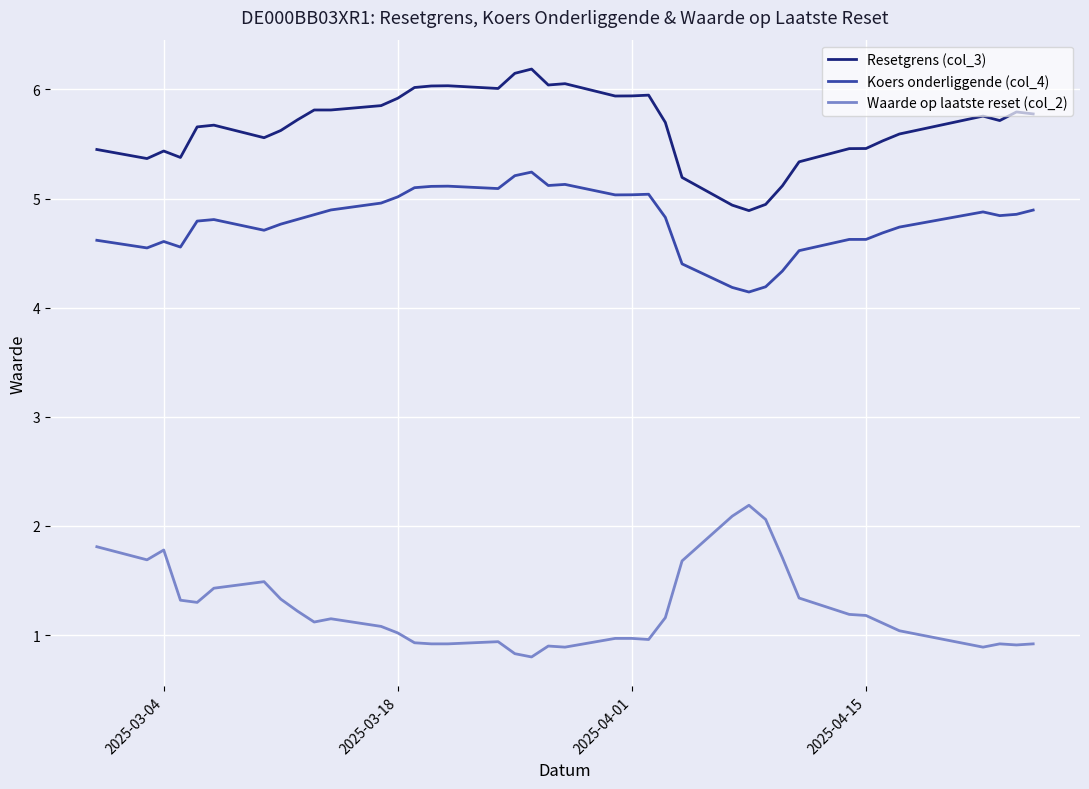

The value of Koers onderliggende (col_4) at 2025-03-19 is 5.1. True or false?

True